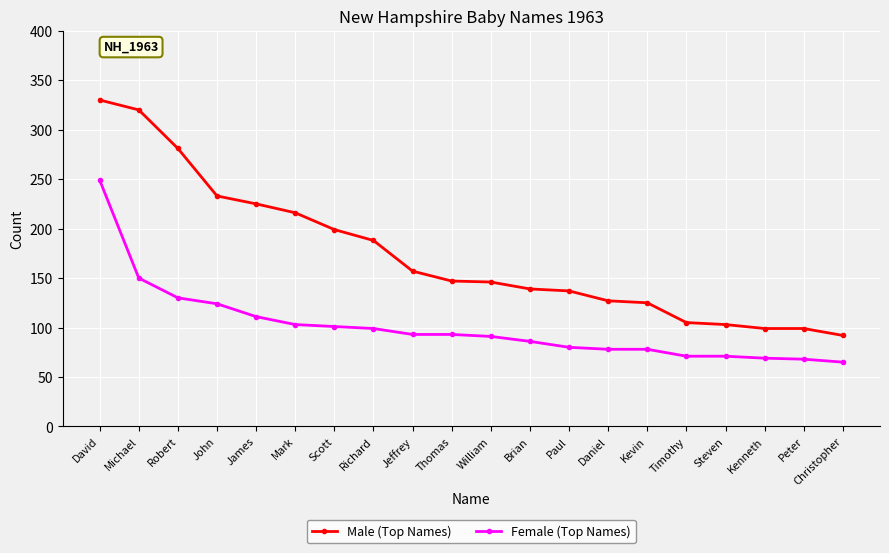

Which series changed the most between David and Timothy?

Male (Top Names)